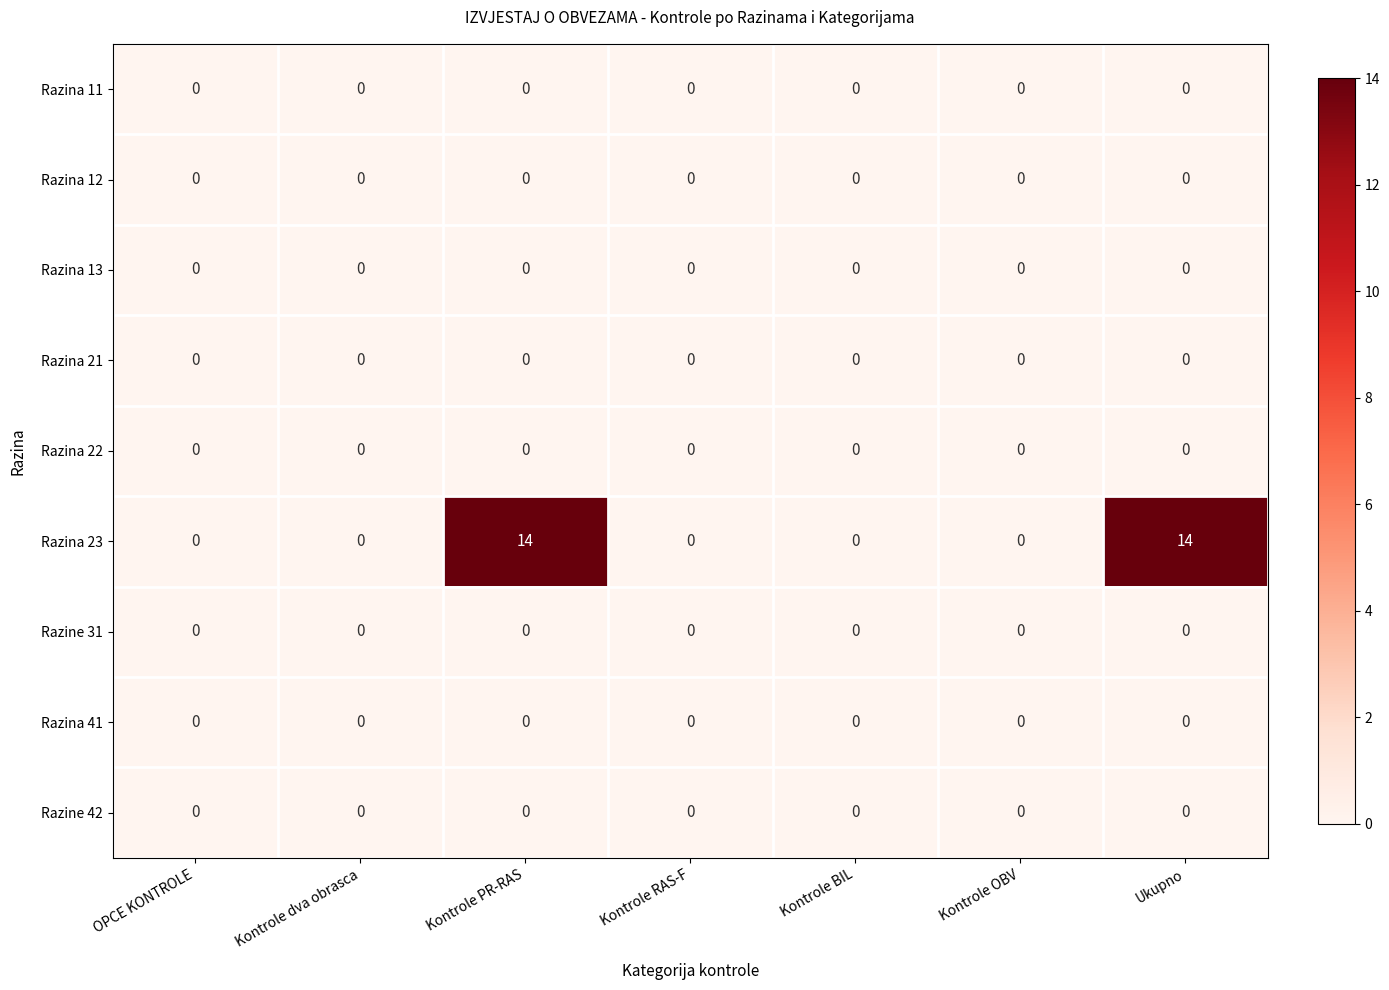

The value of Razina 21 at Kontrole PR-RAS is 0. True or false?

True